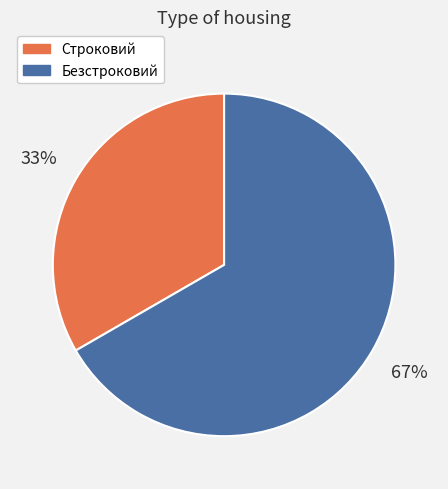

Count the number of slices in the pie.

2